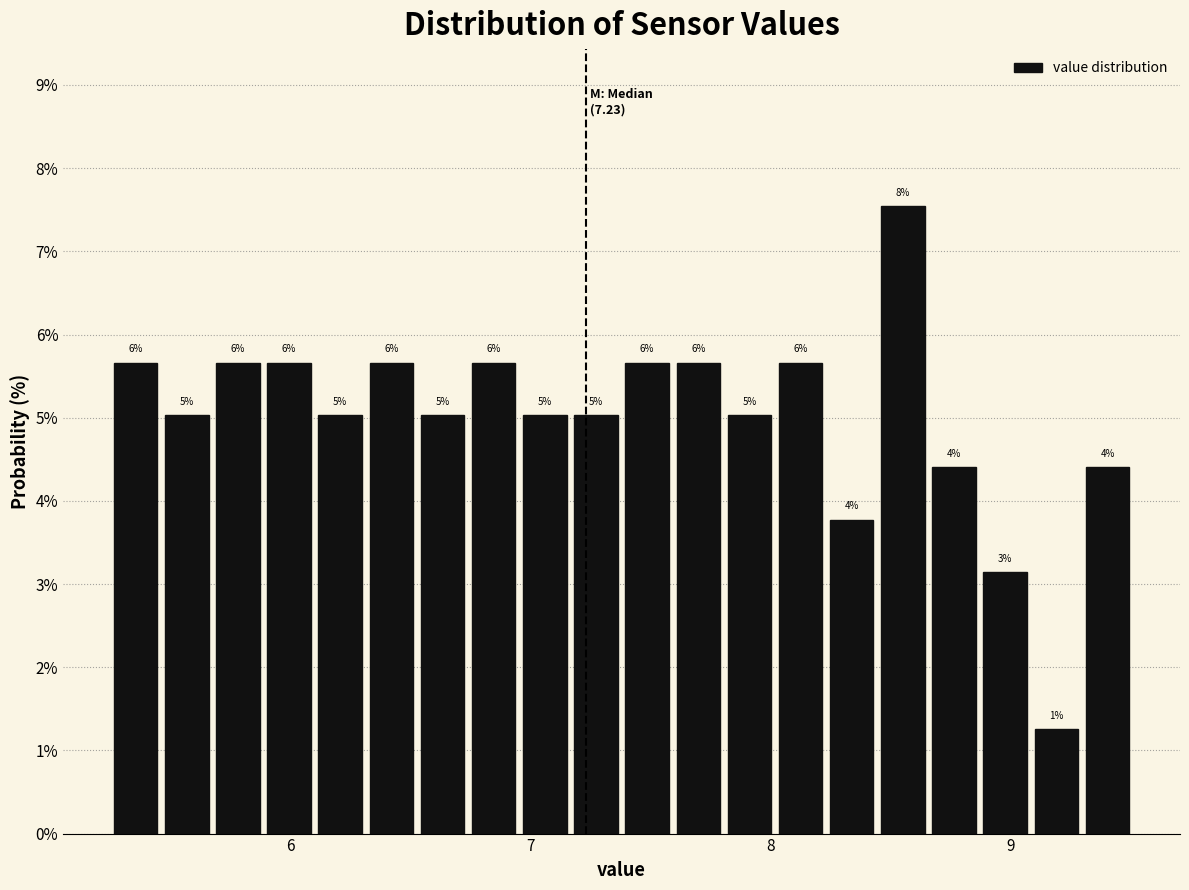

Around what value on the x-axis is the tallest bar? Give the approximate position of its centre, as read against the axis.

8.6